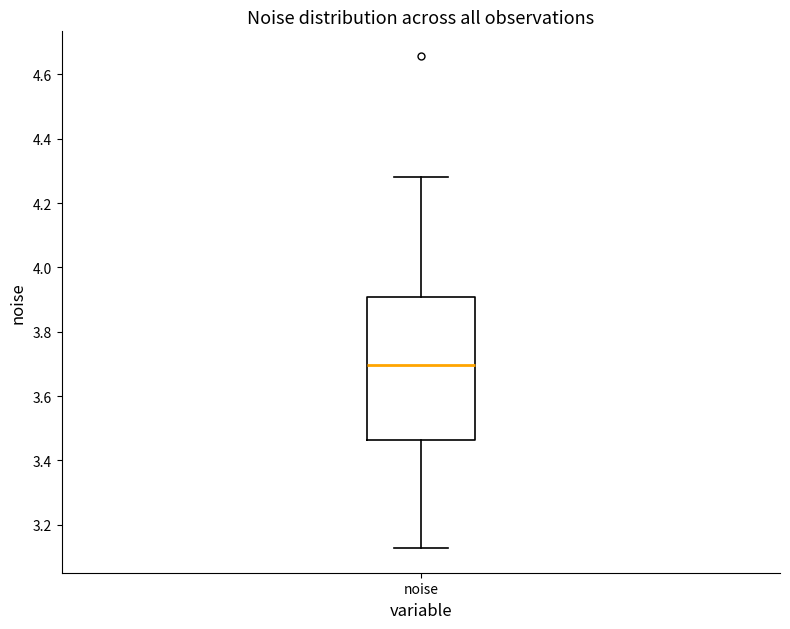

Transcribe this box plot: give where the median line is, the range the box spans, and where the two whiskers end, as read against the y-axis. The values are not printed on the chart, so give them approximately, as read against the axis.

median 3.70, box 3.46 to 3.90, whiskers 3.12 to 4.28